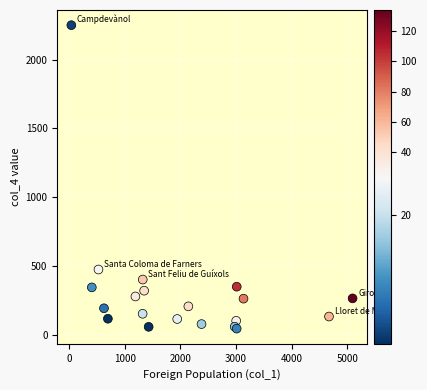

What Y value in the scatter plot is closest to 1146?

473